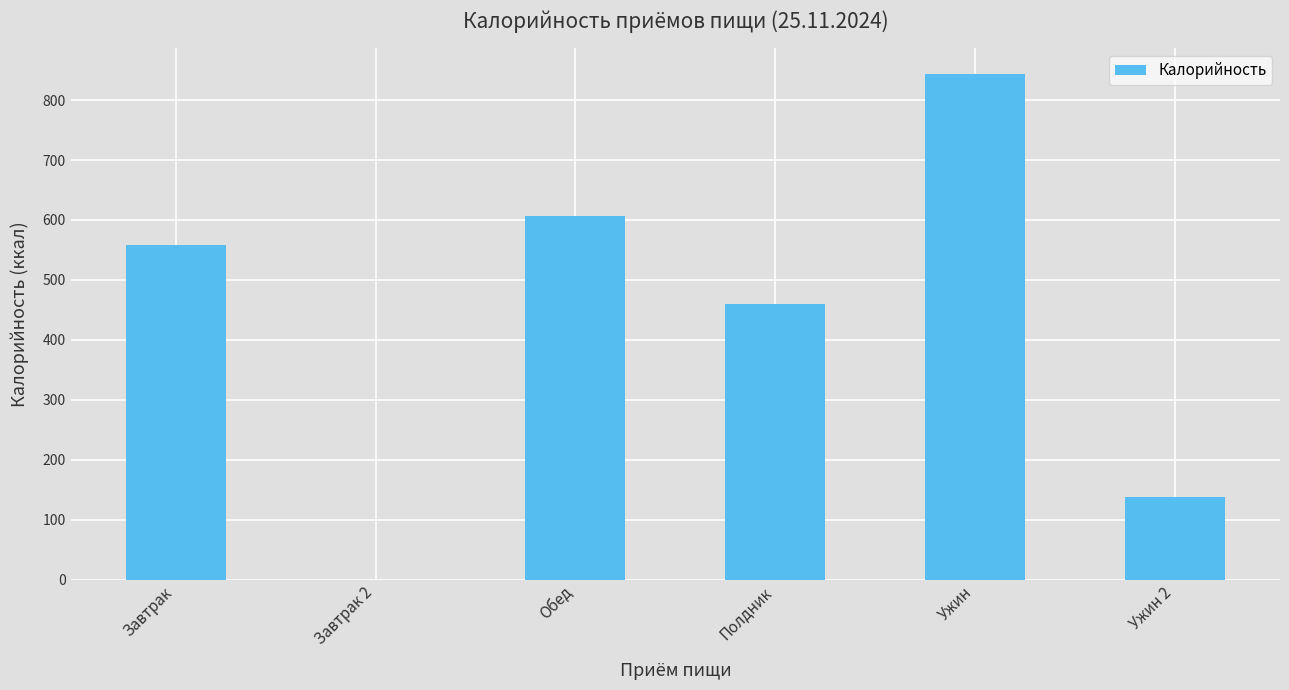

What is the greatest value displayed?

844